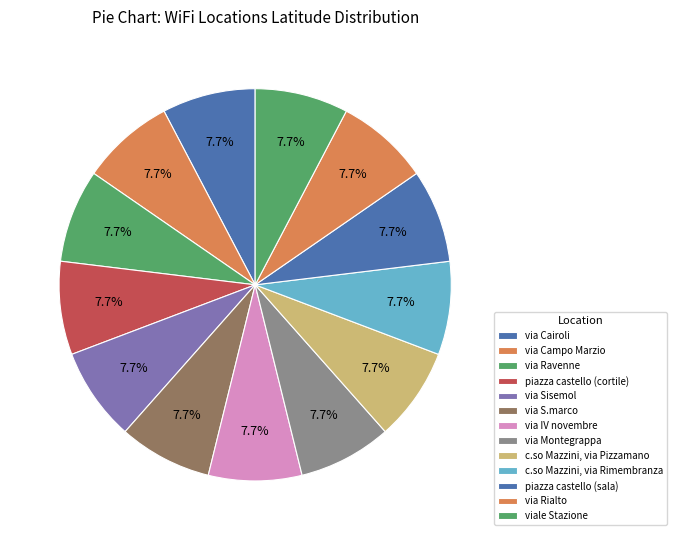

Rank the categories by value from highest to lowest.

via Sisemol, via Campo Marzio, via Rialto, c.so Mazzini, via Pizzamano, via S.marco, via IV novembre, piazza castello (sala), via Montegrappa, via Cairoli, viale Stazione, c.so Mazzini, via Rimembranza, piazza castello (cortile), via Ravenne